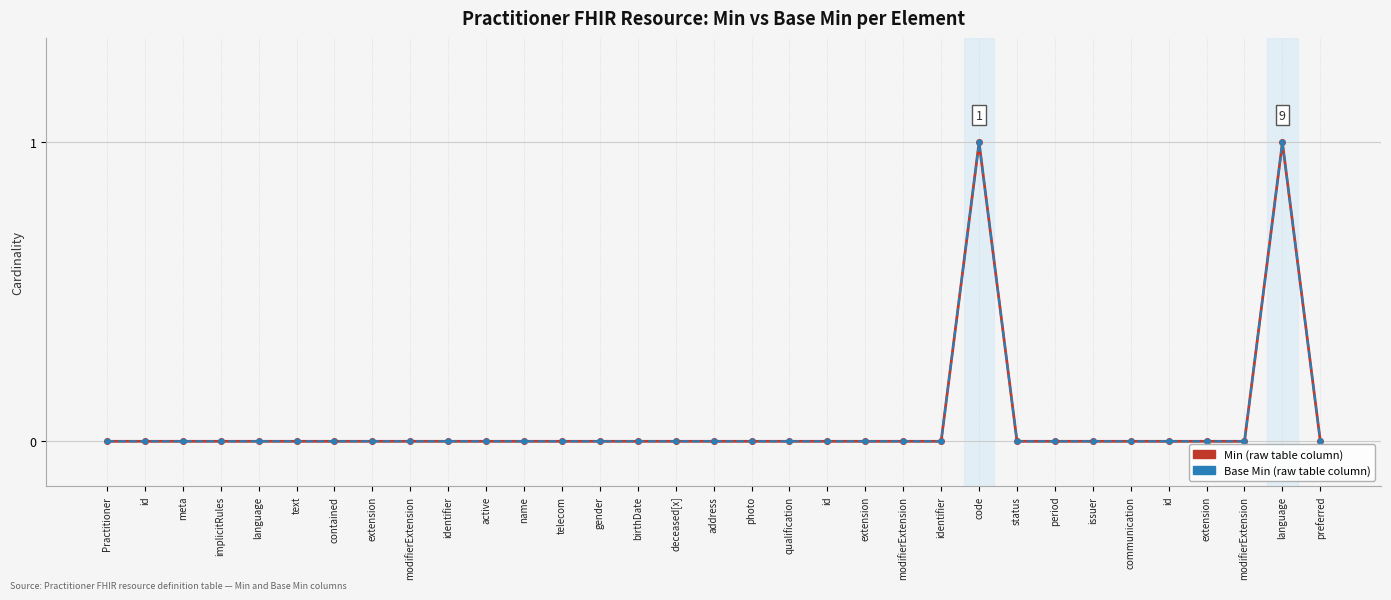

Is this an area chart (filled region under the line)?

No